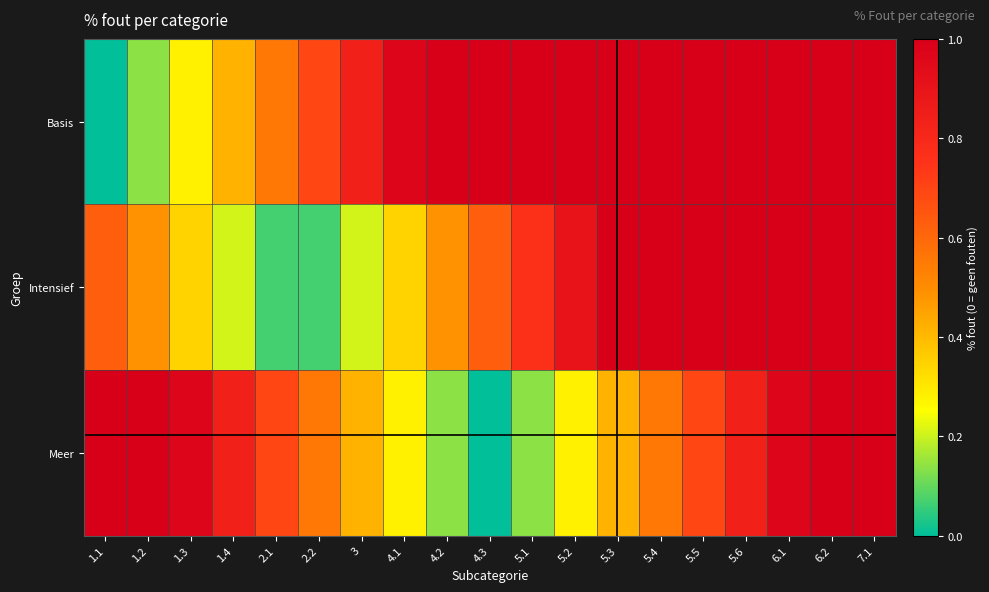

At how many categories does at least one series exceed 0?

19